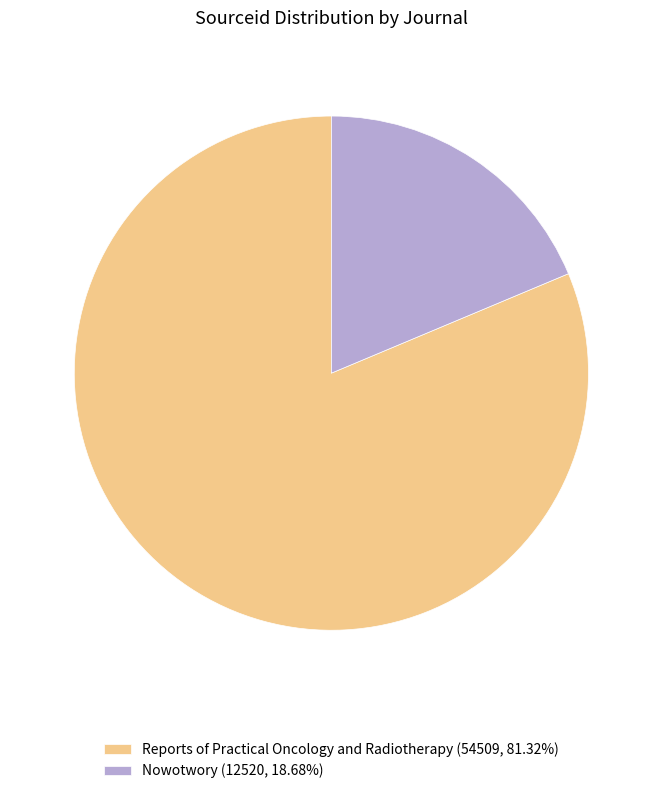

Is there a majority slice in this chart?

Yes